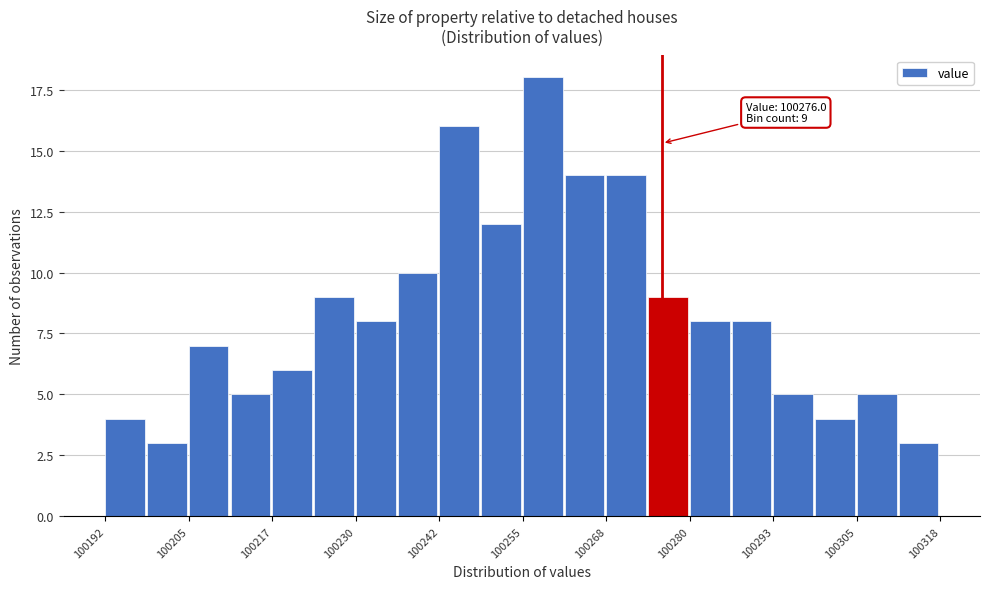

Around what value on the x-axis is the tallest bar? Give the approximate position of its centre, as read against the axis.

100258